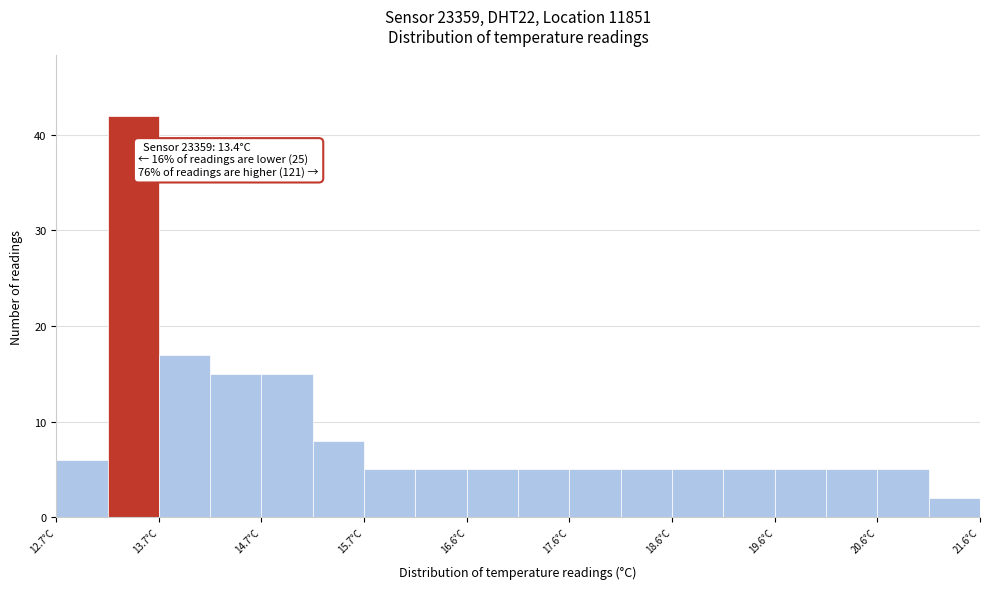

Over which range of the x-axis is the bar tallest?

13.15 to 13.65